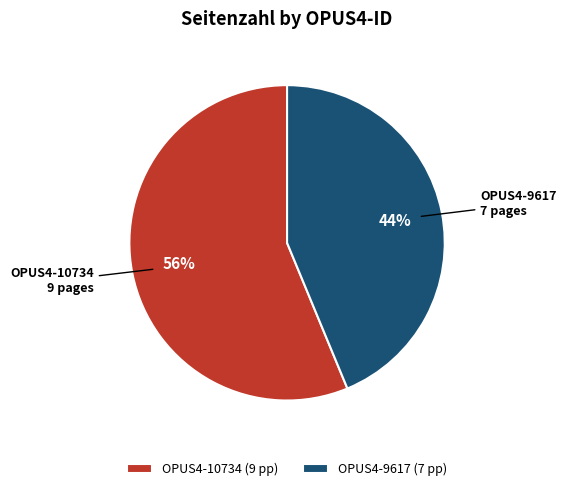

Which category has the smallest portion of the pie?

OPUS4-9617